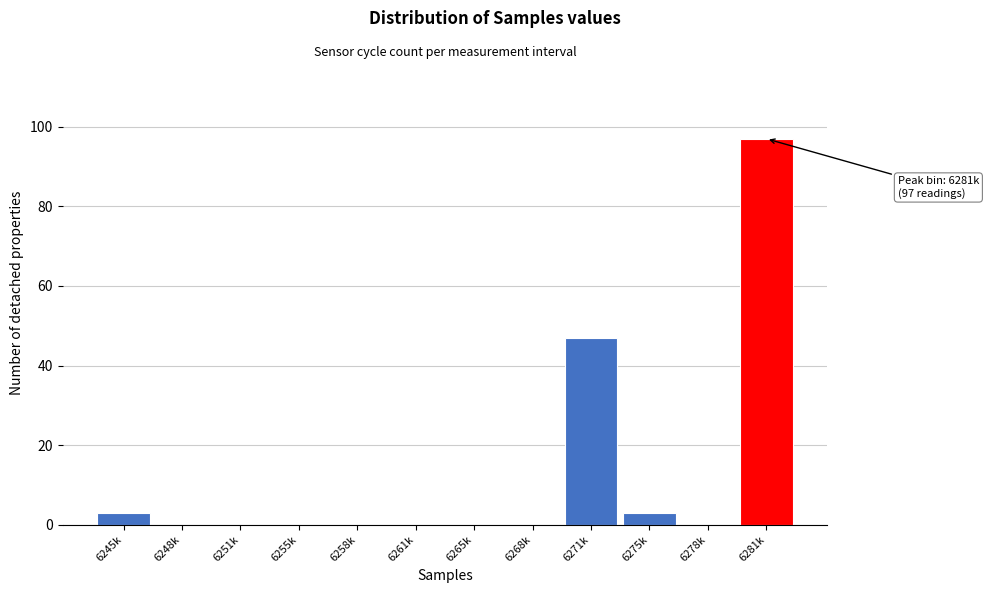

Reading right to left, transcribe all the data shown in this chart.

6281k=97	6278k=0	6275k=3	6271k=47	6268k=0	6265k=0	6261k=0	6258k=0	6255k=0	6251k=0	6248k=0	6245k=3